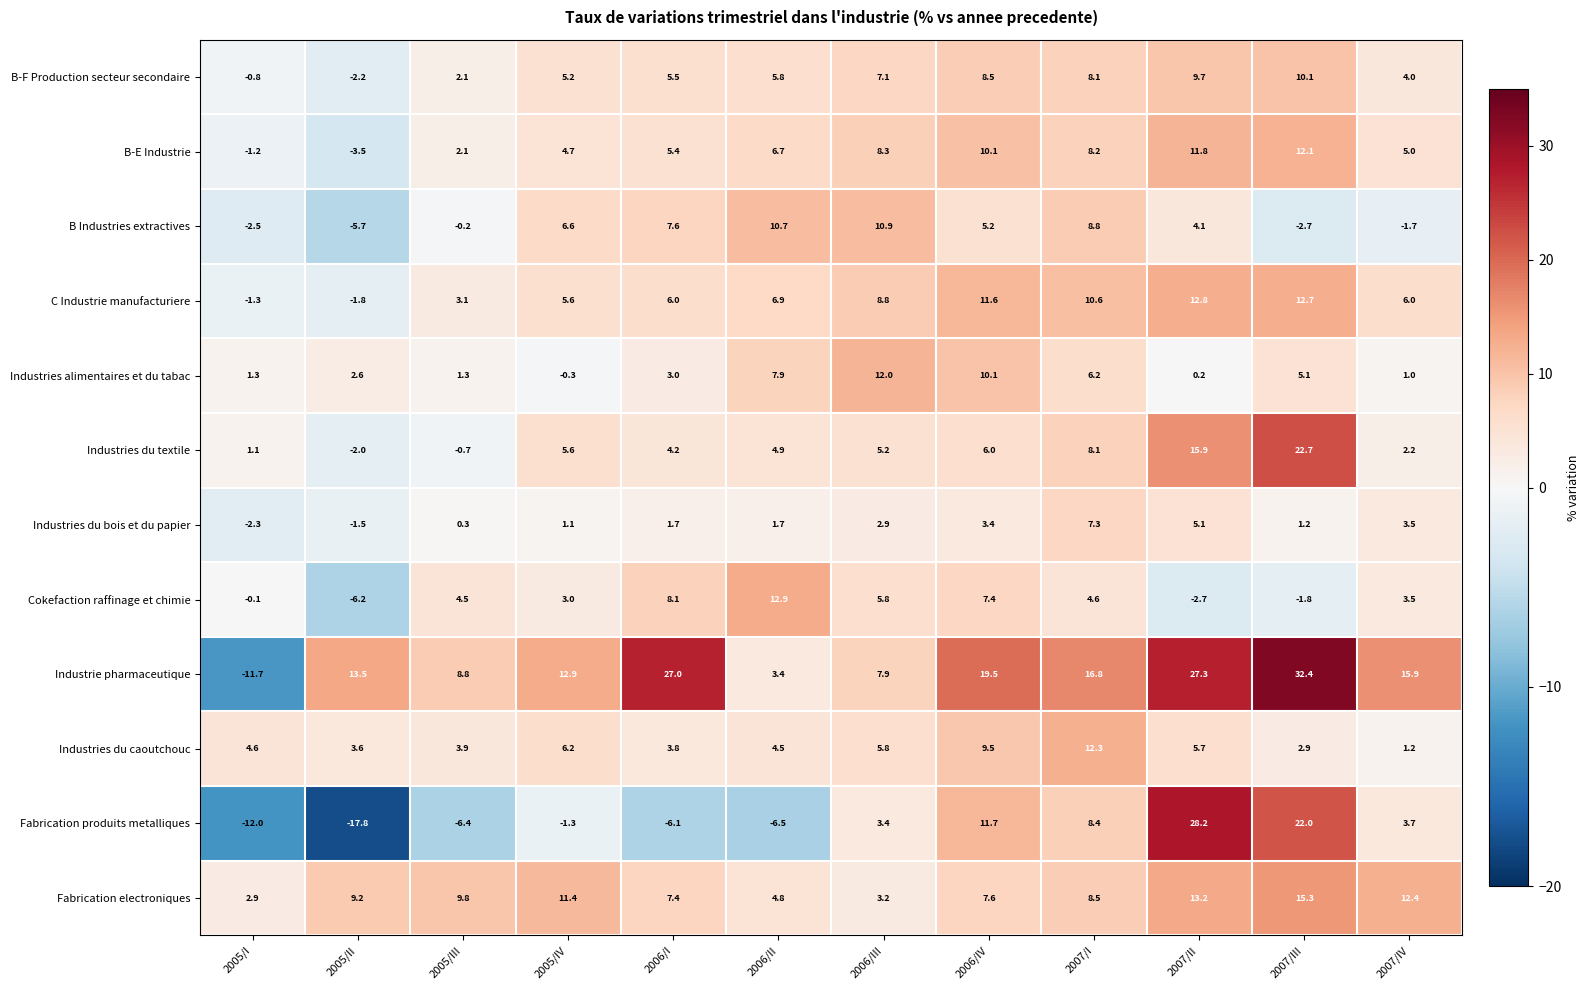

List the series in order of their peak value, lowest first.

Industries du bois et du papier, B-F Production secteur secondaire, B Industries extractives, Industries alimentaires et du tabac, B-E Industrie, Industries du caoutchouc, C Industrie manufacturiere, Cokefaction raffinage et chimie, Fabrication electroniques, Industries du textile, Fabrication produits metalliques, Industrie pharmaceutique